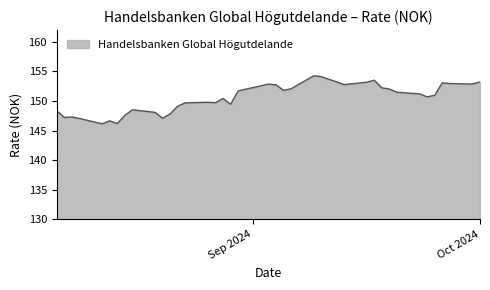

What is the greatest value displayed?

154.2